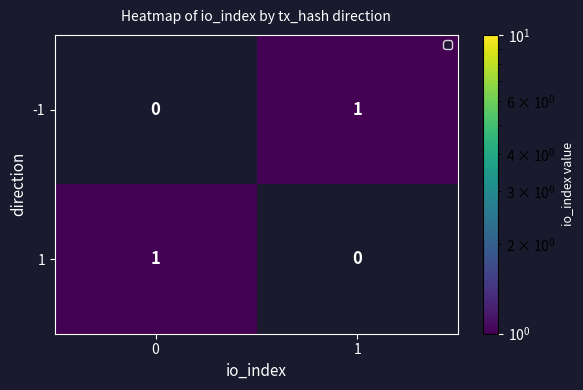

Reading right to left, what are all the values shown in this chart?

-1: 1	0
1: 0	1